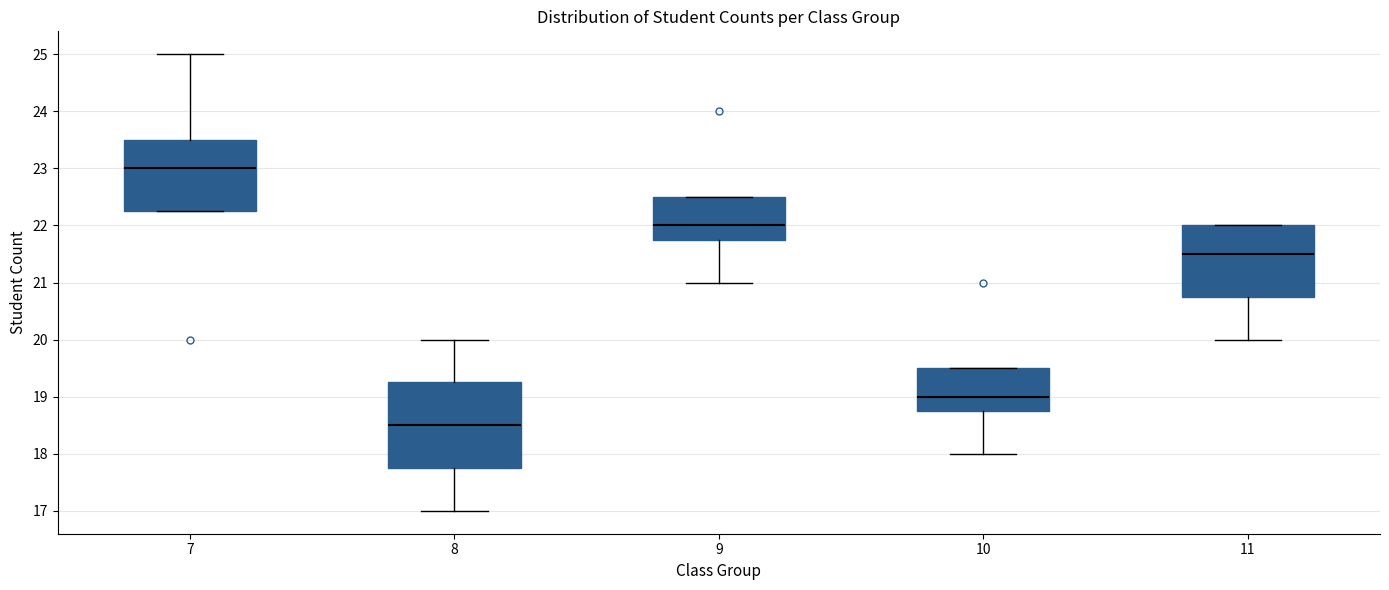

Reading left to right, read every box against the y-axis: the position of its median line, the range the box covers, and the ends of its whiskers. The values are not printed on the chart, so give them approximately, as read against the axis.

7: median 23.0, box 22.3 to 23.5, whiskers 22.3 to 25.0
8: median 18.5, box 17.8 to 19.3, whiskers 17.0 to 20.0
9: median 22.0, box 21.8 to 22.5, whiskers 21.0 to 22.5
10: median 19.0, box 18.8 to 19.5, whiskers 18.0 to 19.5
11: median 21.5, box 20.8 to 22.0, whiskers 20.0 to 22.0